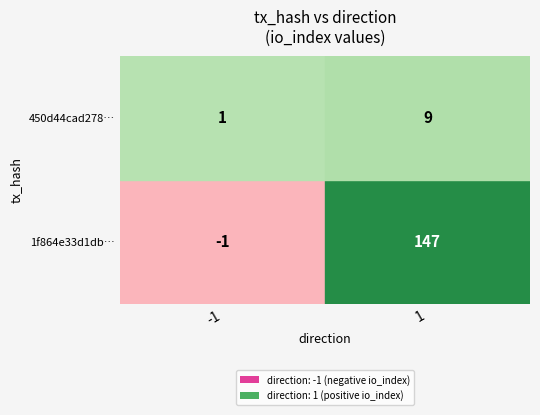

What is the sum of all 1f864e33d1dbefb620541b255a8033318084ded values?

146